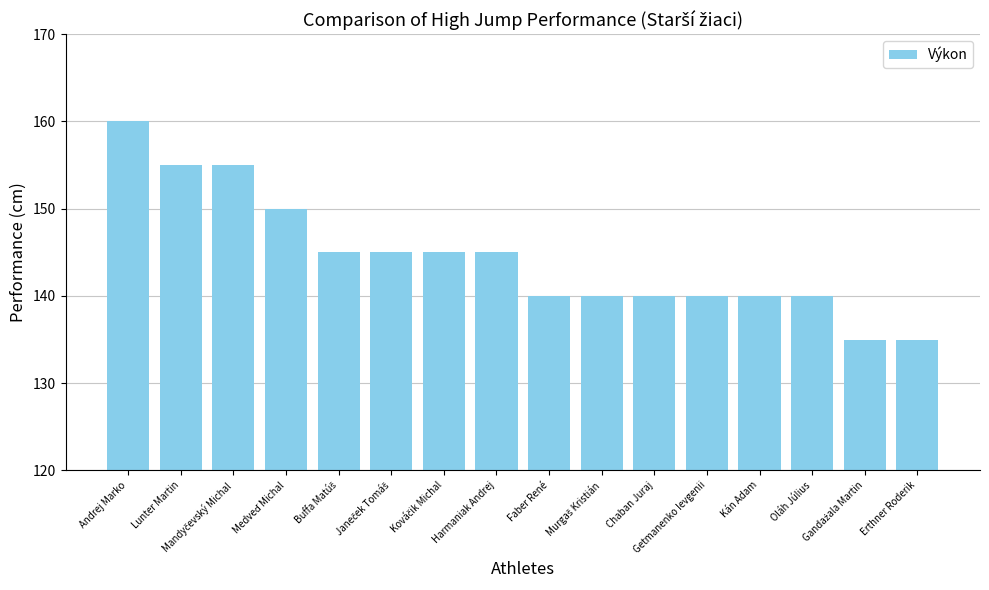

What is the difference between the second highest and minimum values?

20